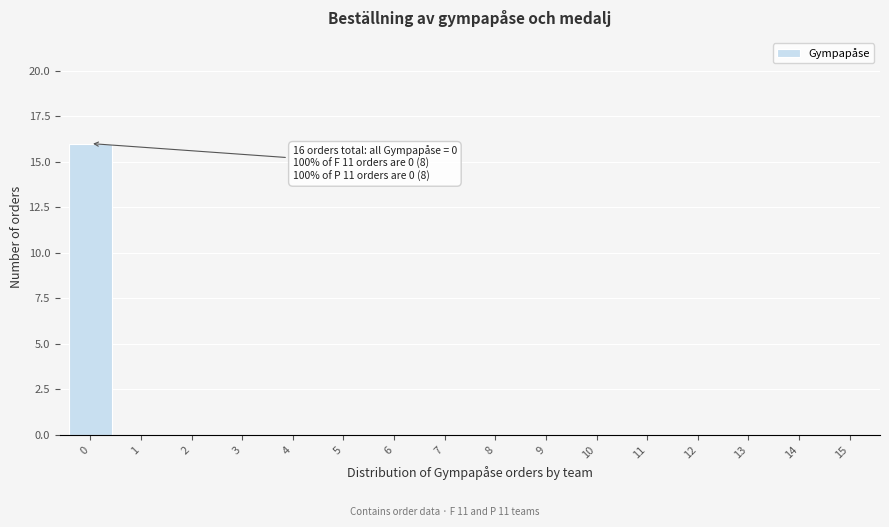

Reading right to left, list all the values displayed in this chart.

15=0	14=0	13=0	12=0	11=0	10=0	9=0	8=0	7=0	6=0	5=0	4=0	3=0	2=0	1=0	0=16